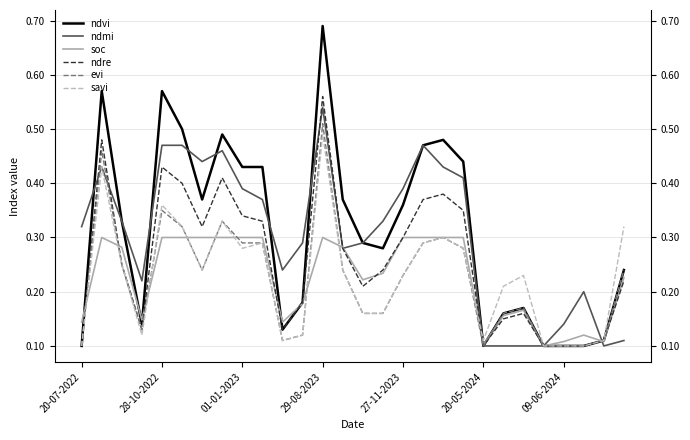

List the series in order of their peak value, lowest first.

soc, savi, evi, ndmi, ndre, ndvi